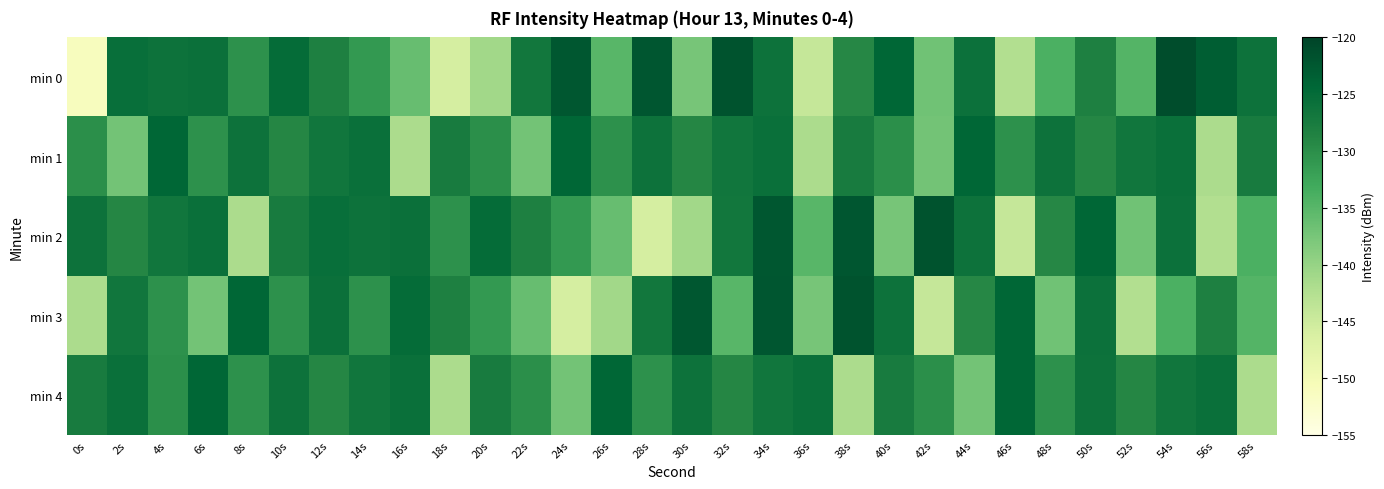

Count the number of data series in this chart.

5